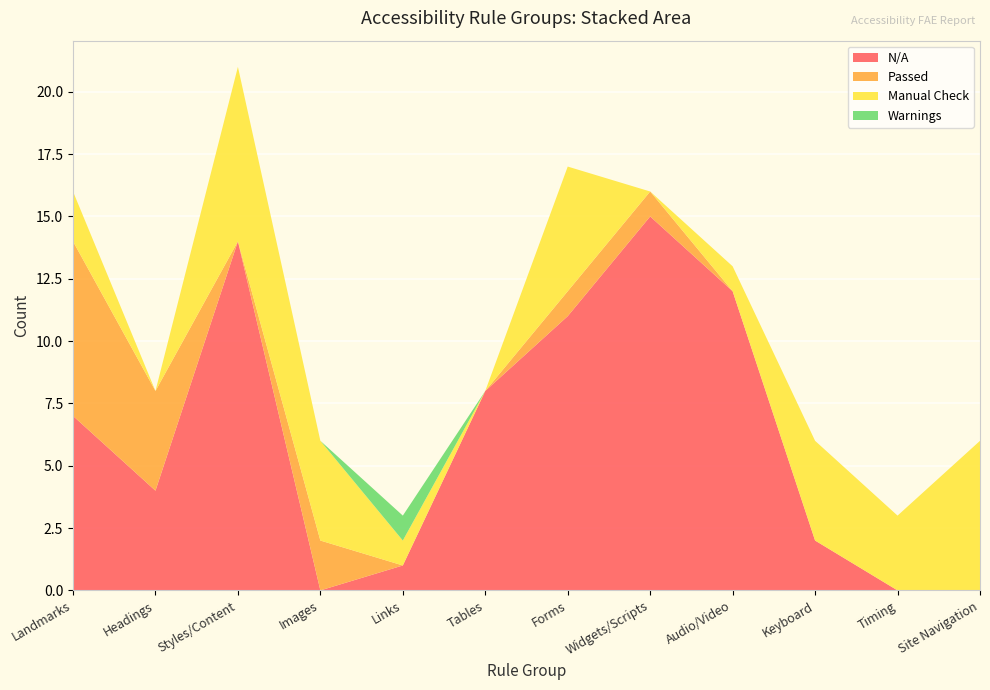

Reading right to left, what are all the values shown in this chart?

N/A: Site Navigation=0	Timing=0	Keyboard=2	Audio/Video=12	Widgets/Scripts=15	Forms=11	Tables=8	Links=1	Images=0	Styles/Content=14	Headings=4	Landmarks=7
Passed: Site Navigation=0	Timing=0	Keyboard=0	Audio/Video=0	Widgets/Scripts=1	Forms=1	Tables=0	Links=0	Images=2	Styles/Content=0	Headings=4	Landmarks=7
Manual Check: Site Navigation=6	Timing=3	Keyboard=4	Audio/Video=1	Widgets/Scripts=0	Forms=5	Tables=0	Links=1	Images=4	Styles/Content=7	Headings=0	Landmarks=2
Warnings: Site Navigation=0	Timing=0	Keyboard=0	Audio/Video=0	Widgets/Scripts=0	Forms=0	Tables=0	Links=1	Images=0	Styles/Content=0	Headings=0	Landmarks=0